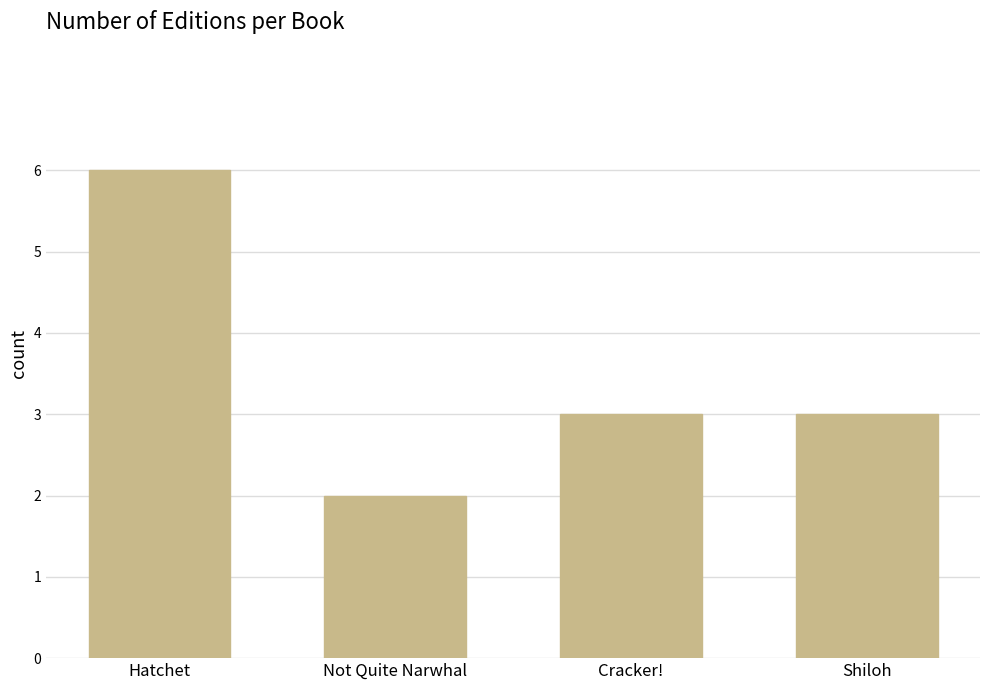

What is the maximum value shown in the chart?

6